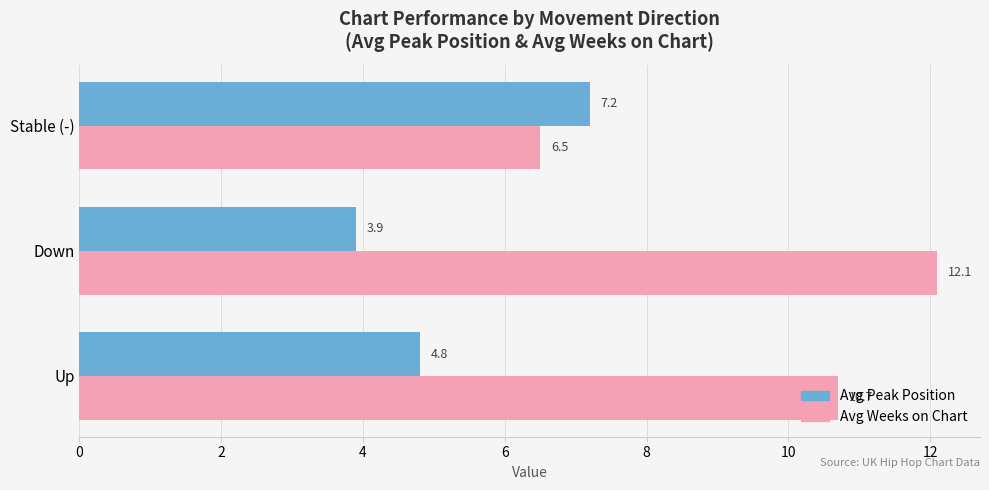

At how many categories does at least one series exceed 6?

3